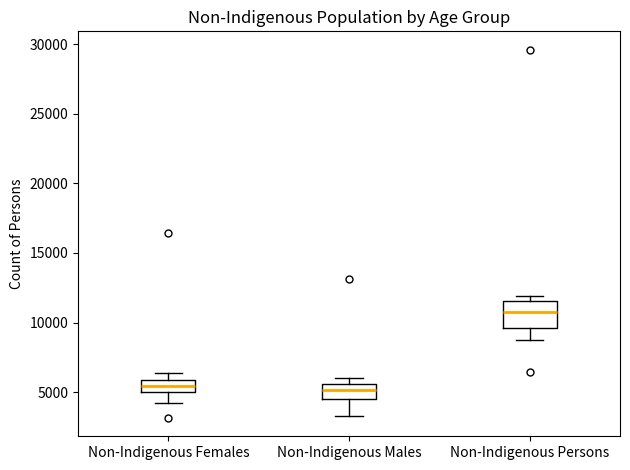

Where does the median line of the box for Non-Indigenous Females sit on the y-axis? The values are not printed on the chart, so give them approximately, as read against the axis.

5500